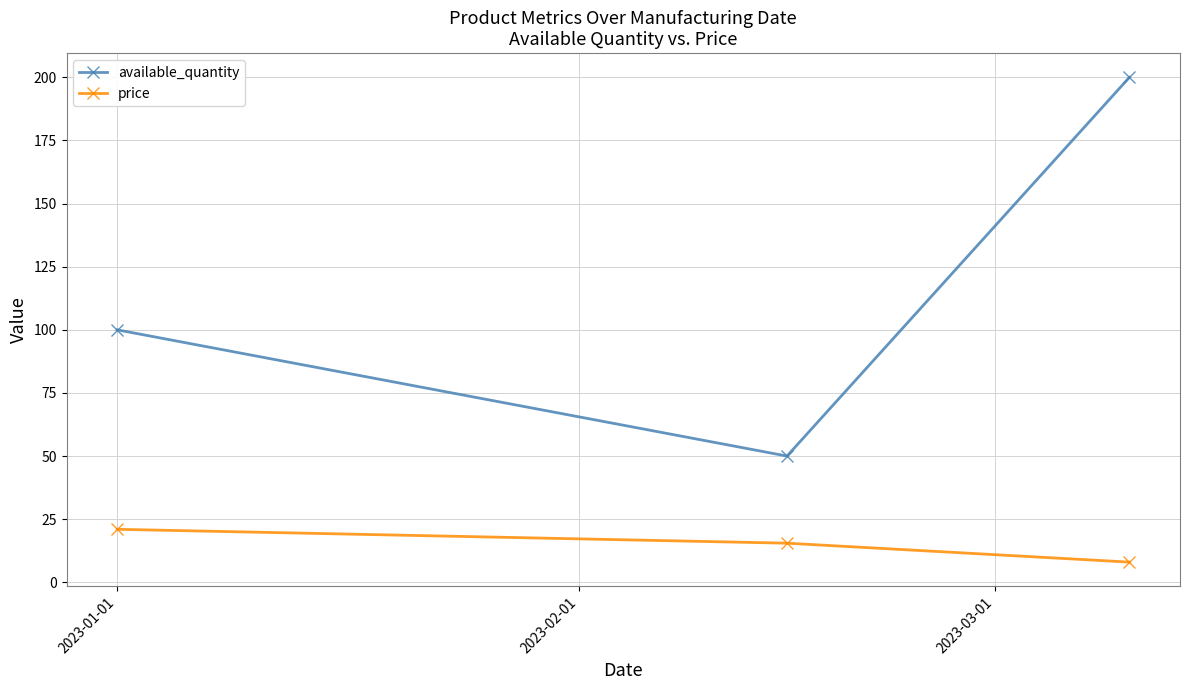

How many values in the price series exceed 15?

2